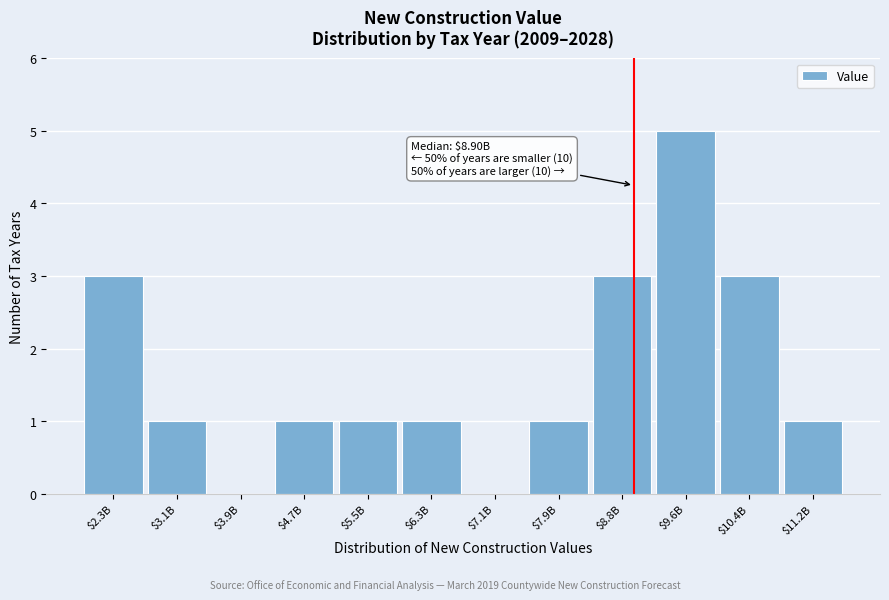

What is the greatest value displayed?

5